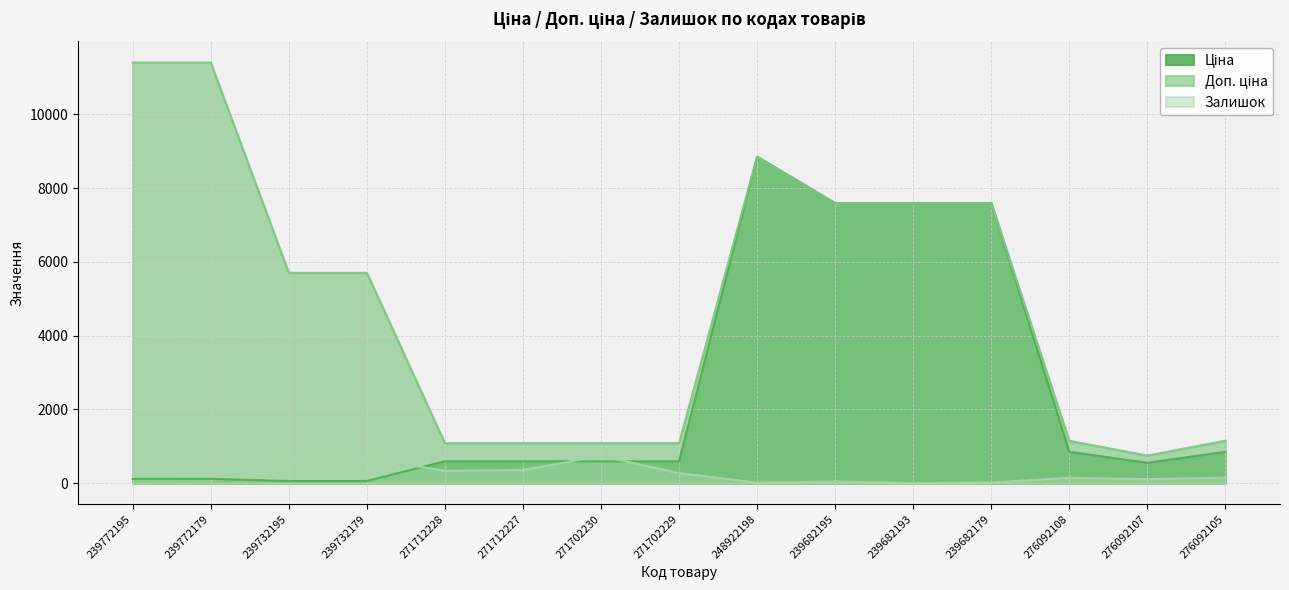

True or false: Залишок has a value of 107.0 at 276092107.

True